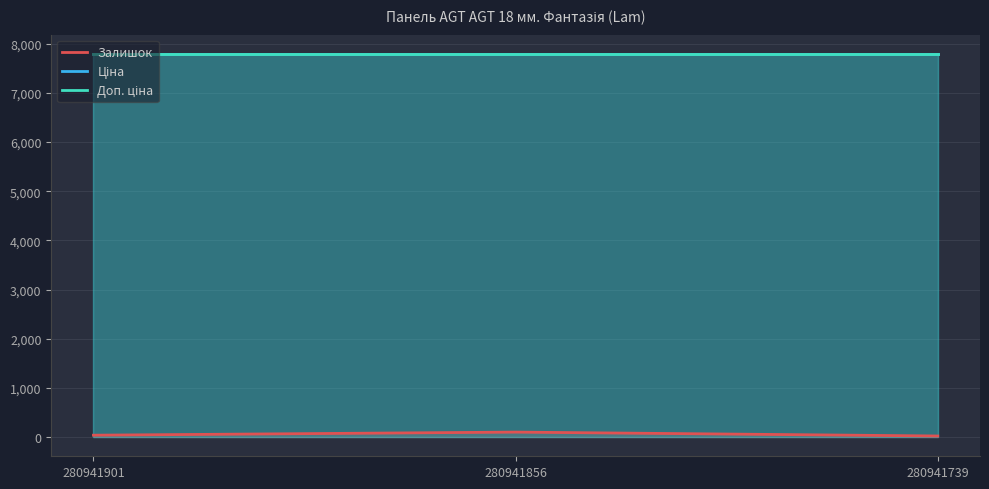

At 280941856, list the series in order from smallest to largest.

Залишок, Ціна, Доп. ціна